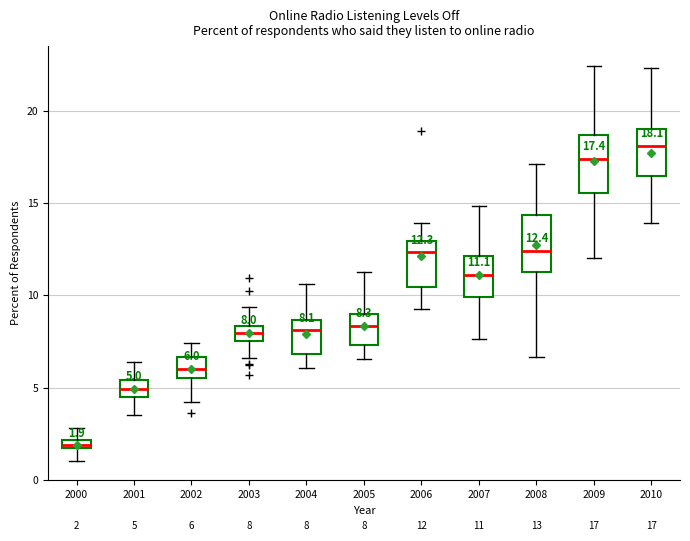

Which box has the lowest median line?

2000